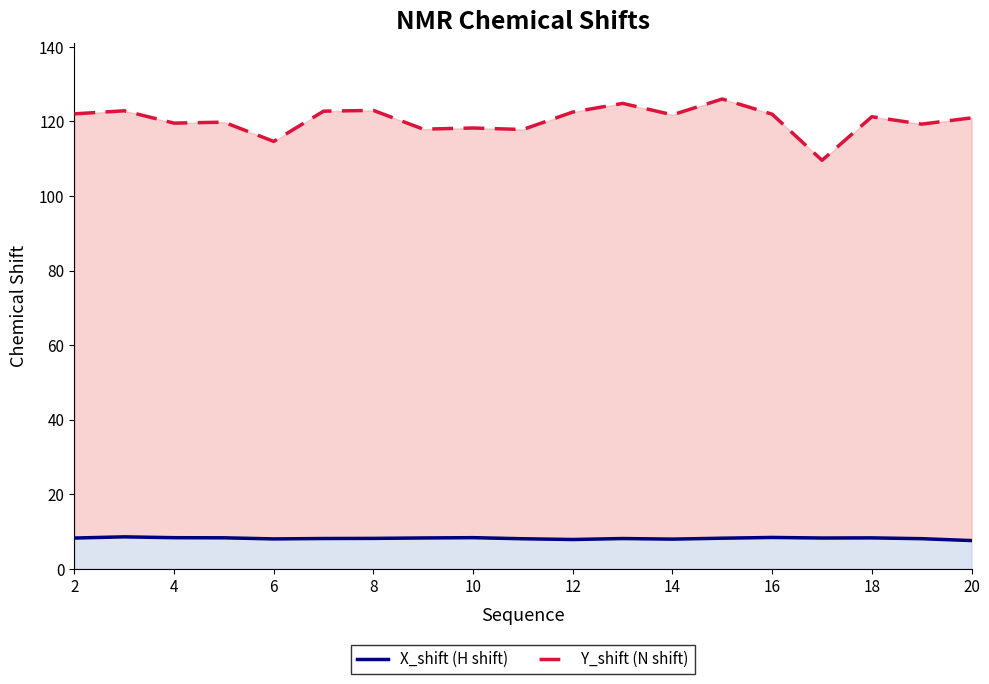

What is the sum of all X_shift values?

155.0